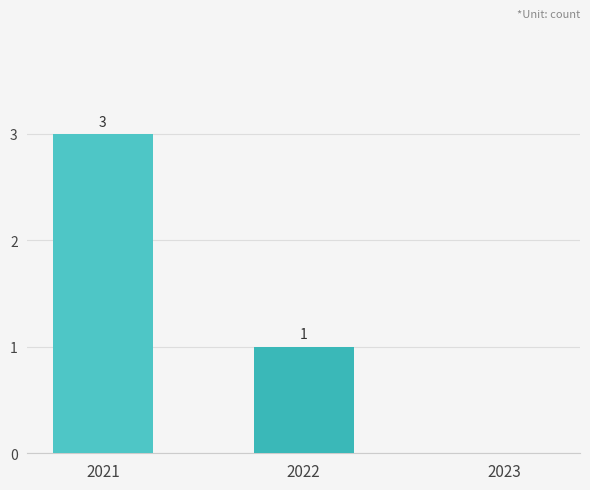

The chart shows a value of 2 at 2023. True or false?

False